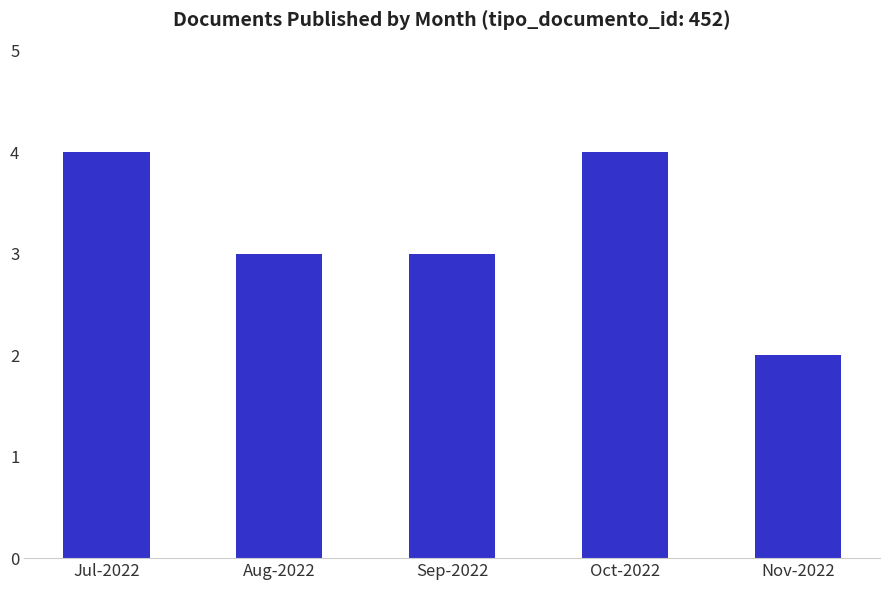

How many bars are there in total?

5